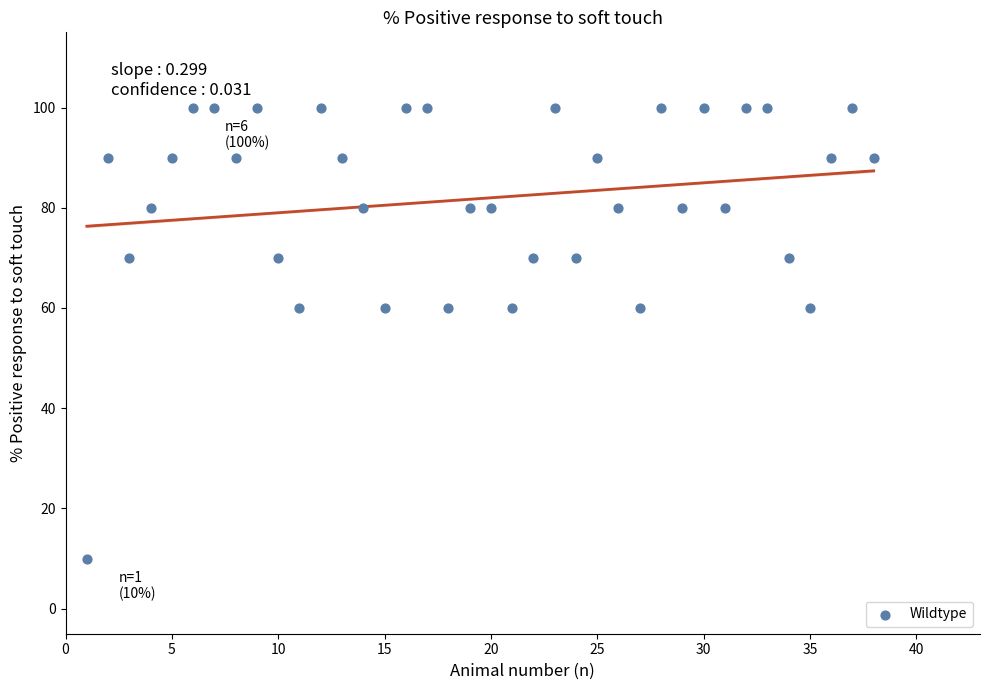

What is the range of X values (max minus min)?

37